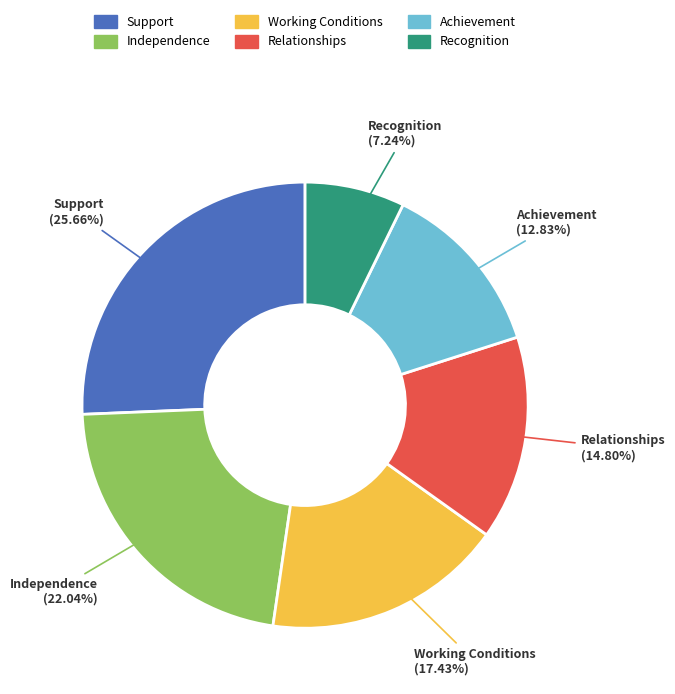

What is the smallest slice in the pie chart?

Recognition